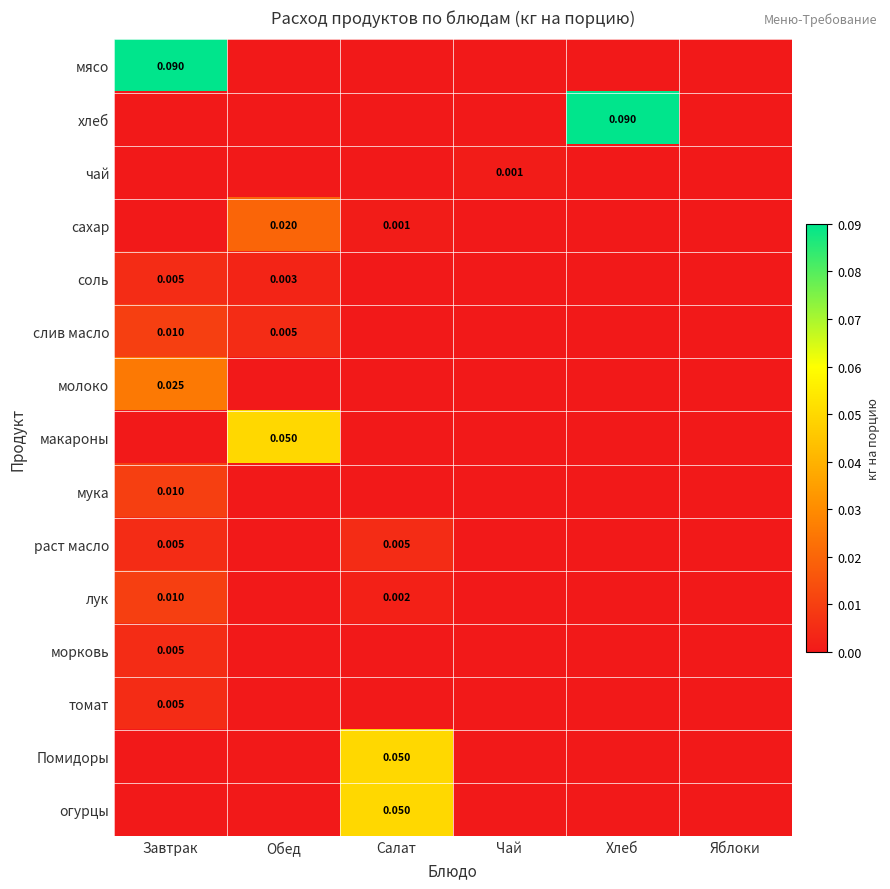

Which series has the largest range (max minus min)?

мясо